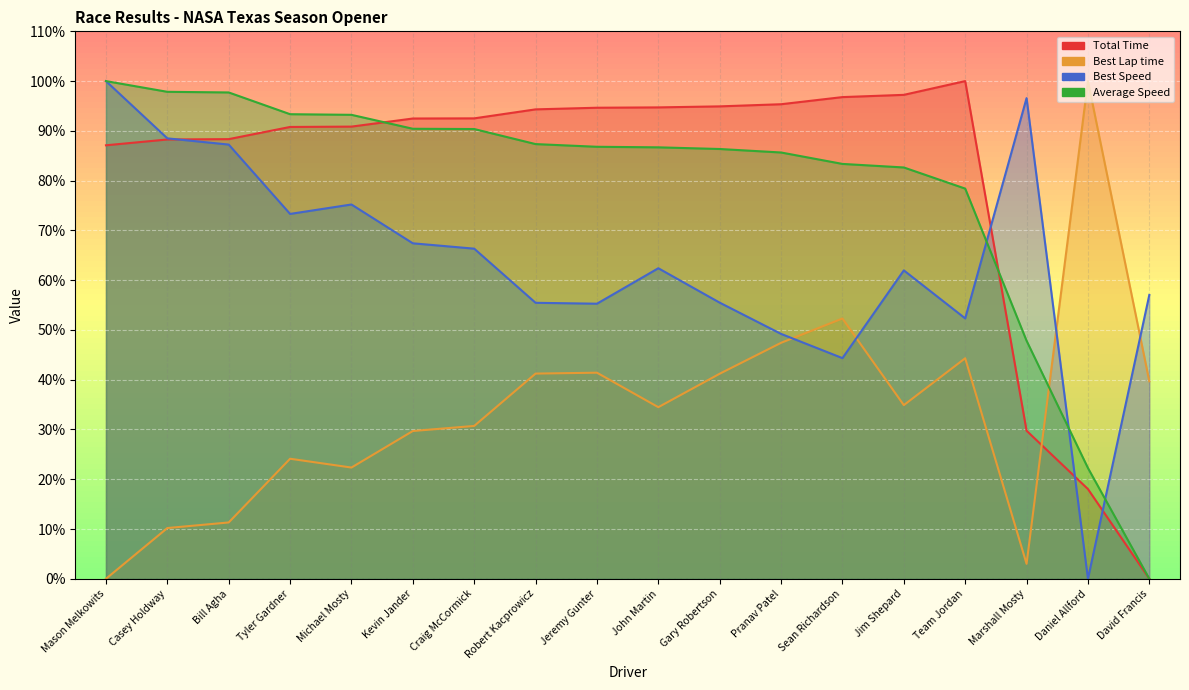

How many lines are shown in the chart?

4